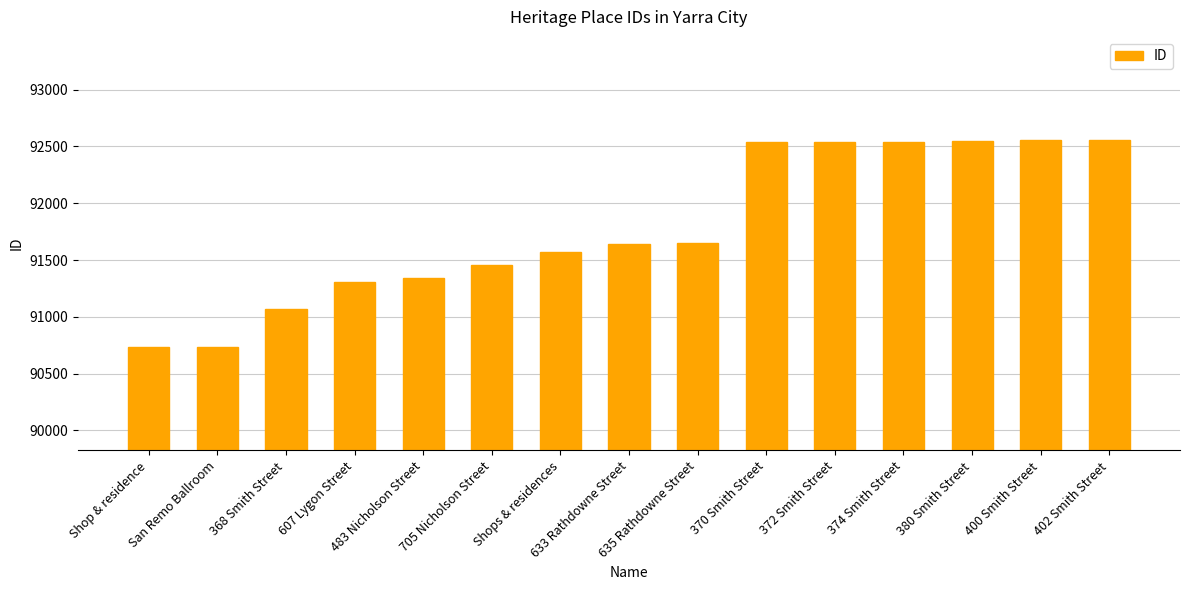

What is the minimum value shown in the chart?

90734